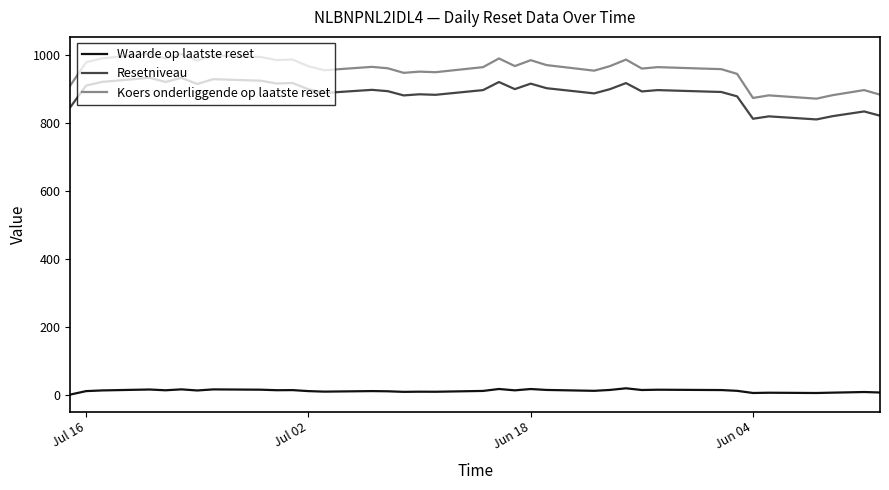

How many lines are shown in the chart?

3